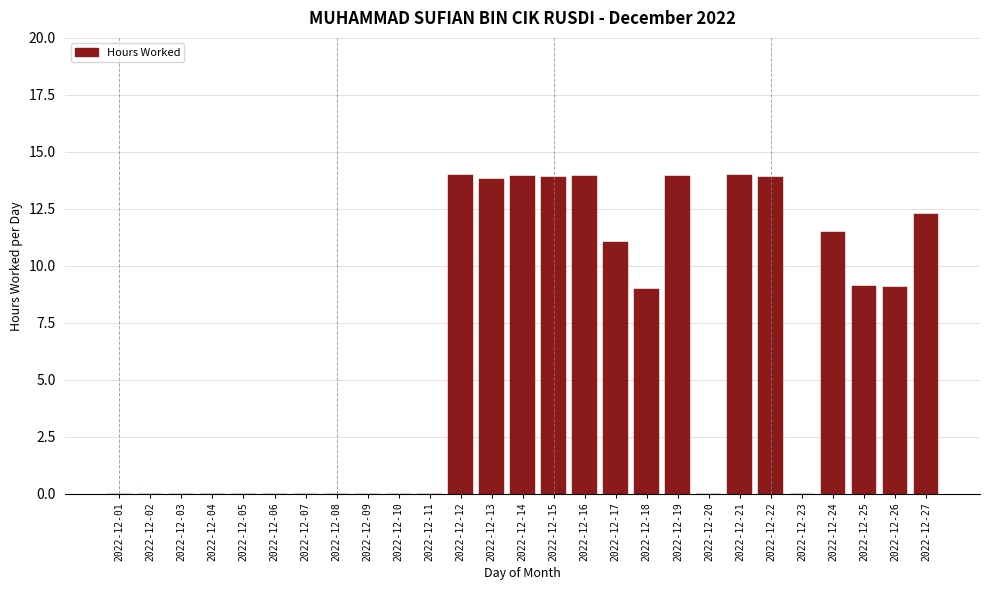

True or false: the data shows 4.4 at 2022-12-03.

False